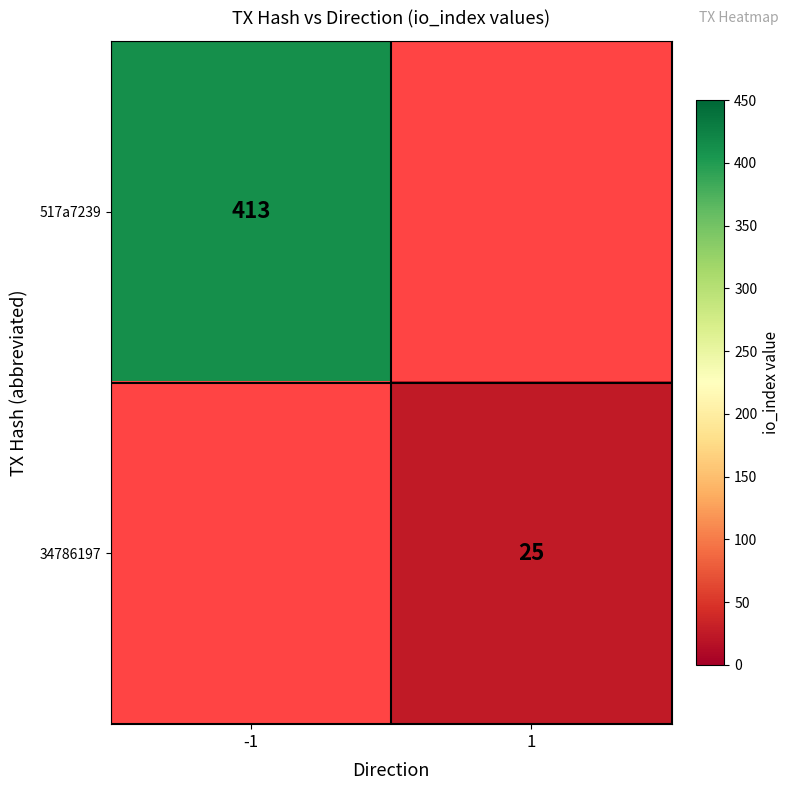

Which label corresponds to the smallest value in the chart?

1